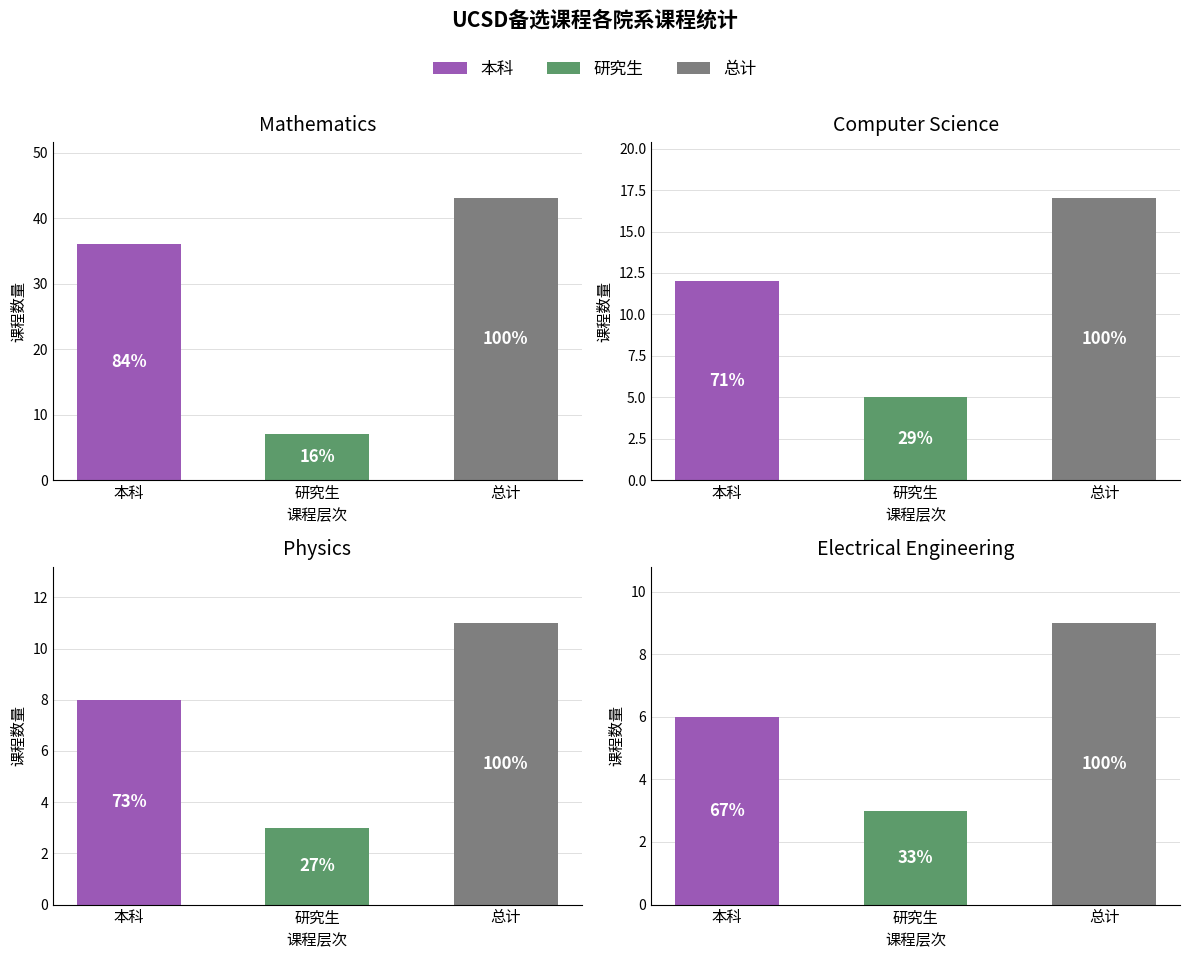

Does the chart contain any negative values?

No